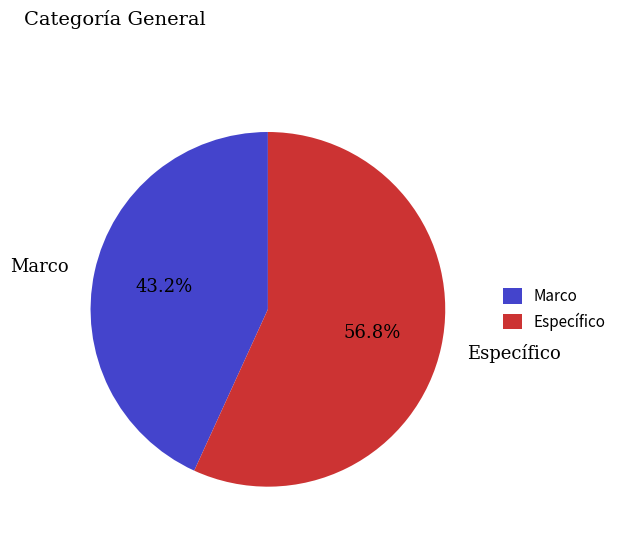

How many slices are in this pie chart?

2